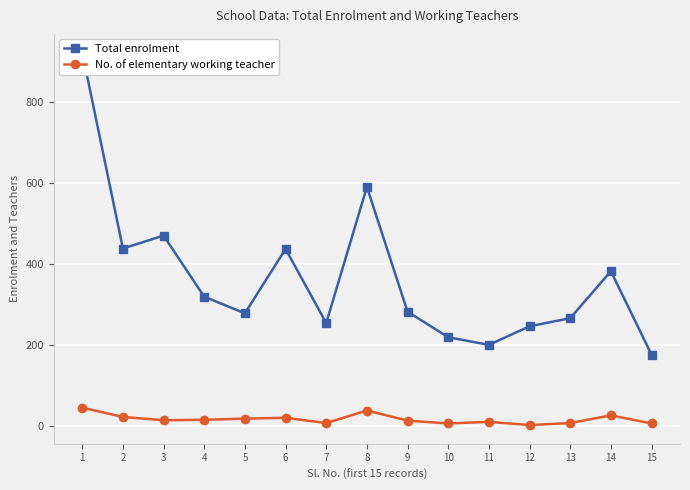

Reading left to right, extract all data points from this chart.

Total enrolment: 1=922	2=438	3=470	4=319	5=278	6=437	7=254	8=590	9=282	10=219	11=200	12=246	13=266	14=382	15=176
No. of elementary working teacher: 1=45	2=22	3=14	4=15	5=18	6=20	7=7	8=38	9=13	10=6	11=10	12=2	13=7	14=26	15=6